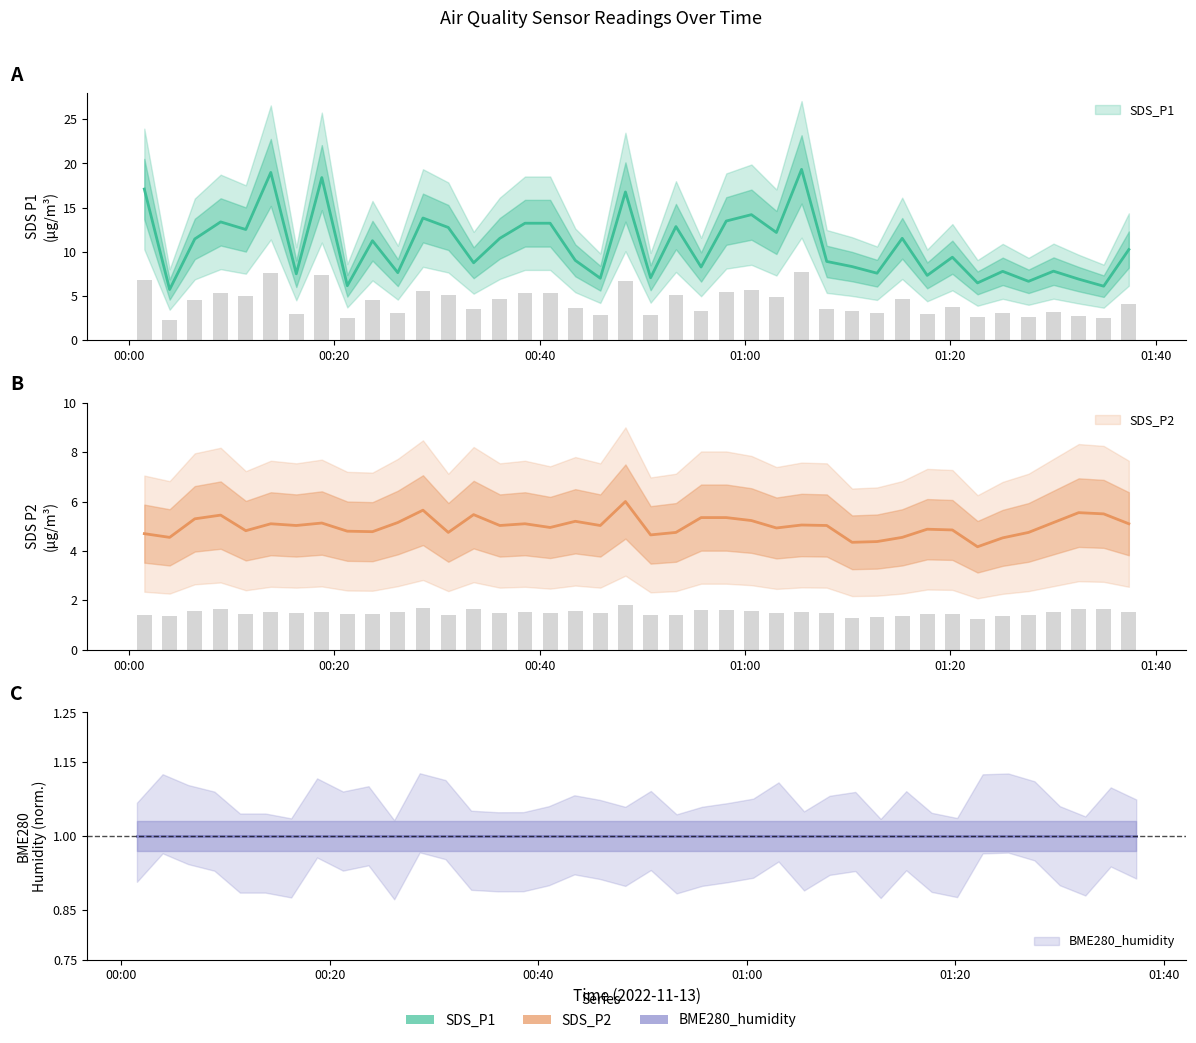

Which series has the largest total across all categories?

SDS_P1